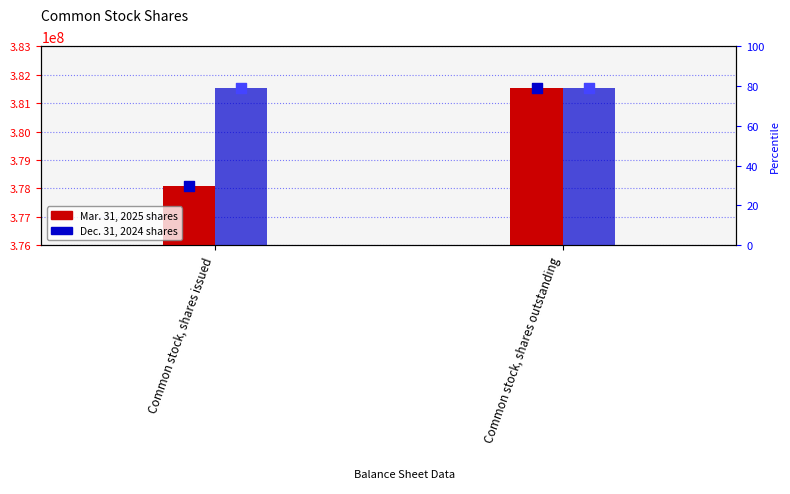

Which series has the largest total across all categories?

Dec. 31, 2024